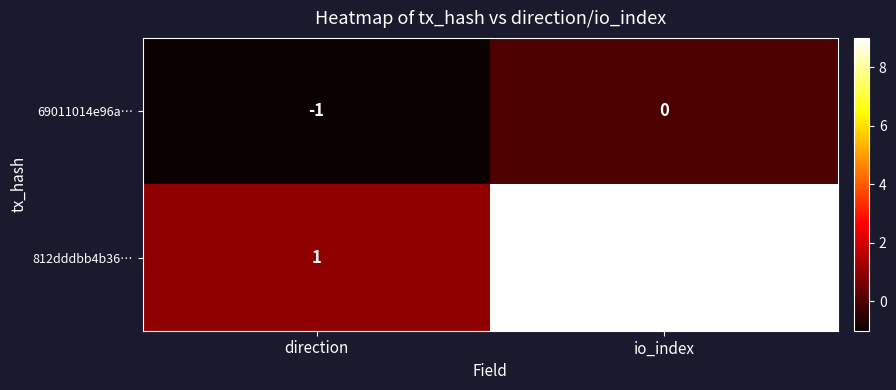

Which series changed the most between direction and io_index?

812dddbb4b36…